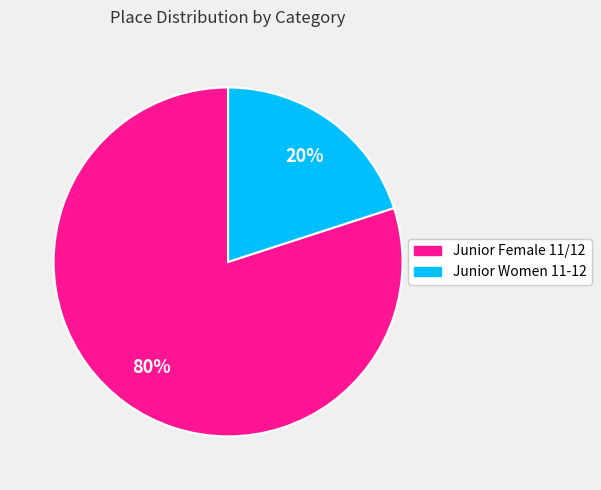

To the nearest percent, what is the difference between the Junior Women 11-12 and Junior Female 11/12 slice percentages?

60%